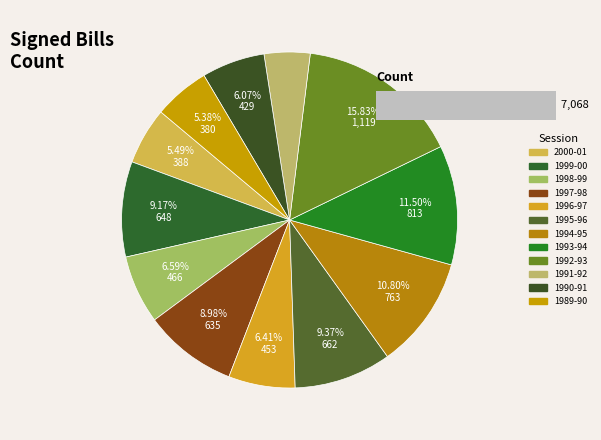

To the nearest percent, what portion does 1989-90 represent?

5%